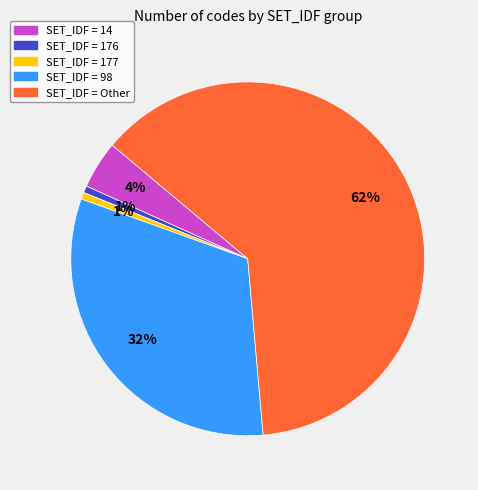

To the nearest percent, what is the difference between the SET_IDF = 14 and SET_IDF = Other slice percentages?

58%